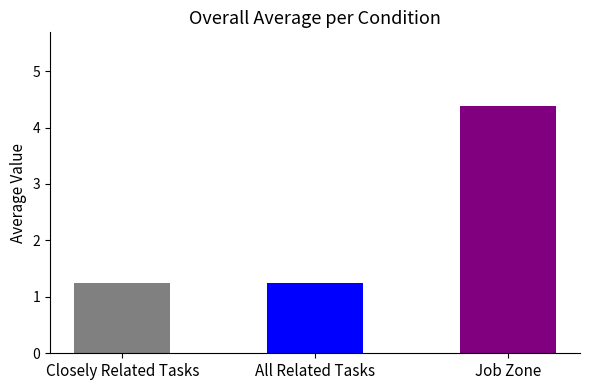

Is the value of Closely Related Tasks at Geographers greater than the value of Job Zone at Astronomers?

No